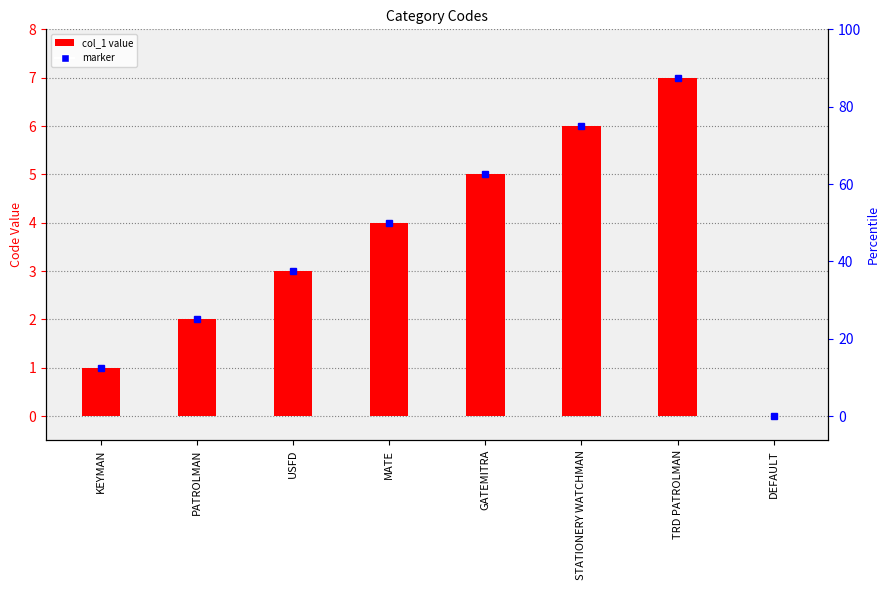

What is the sum of the values at KEYMAN and GATEMITRA?

6